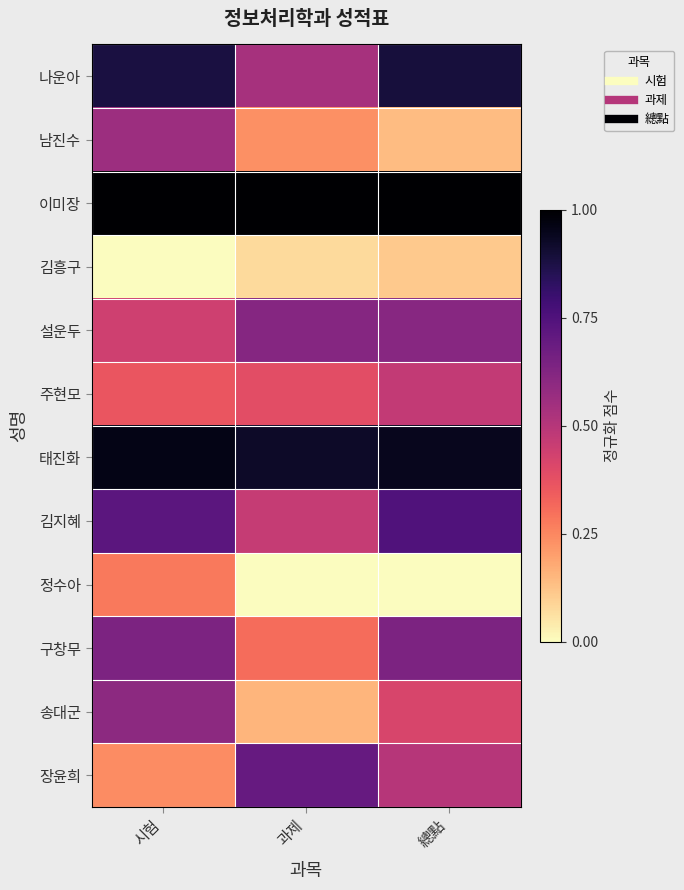

At which category does the chart reach its peak across all series?

總點